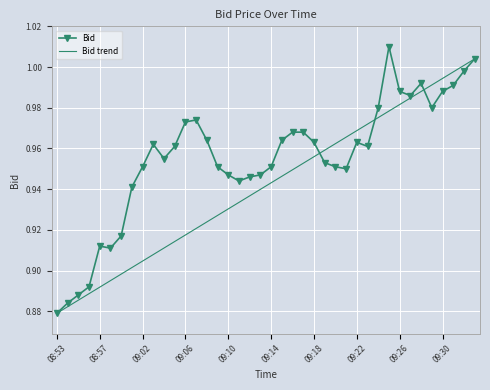

The chart shows a value of 1.0 at 09:20. True or false?

True